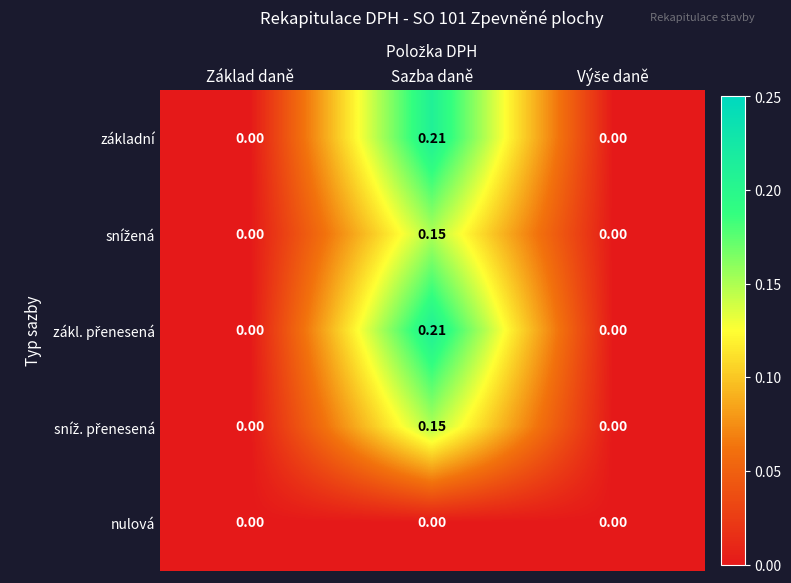

Which category has the highest value across all series?

Sazba daně